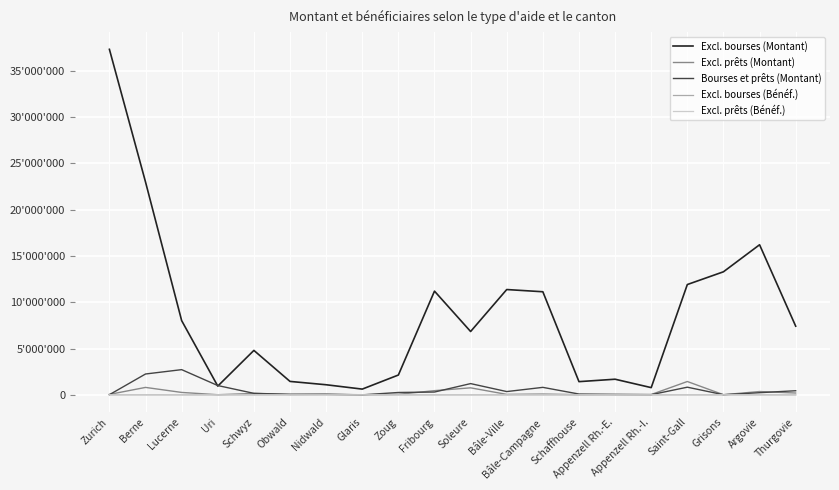

At which category is the sum across all series the highest?

Zurich